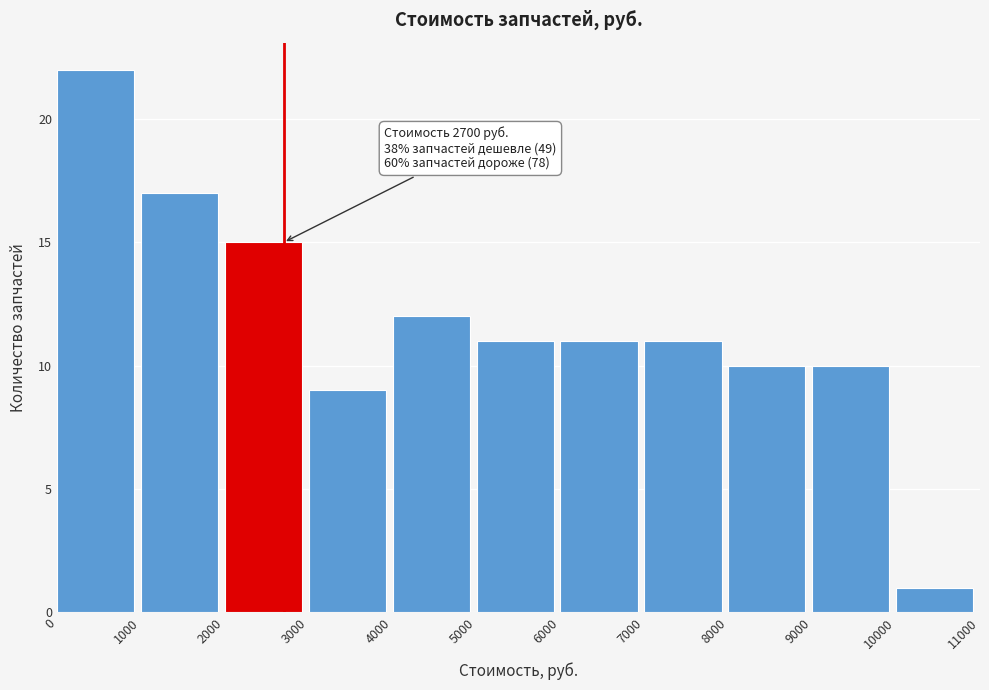

Which range on the x-axis has the tallest bar?

0 to 1000